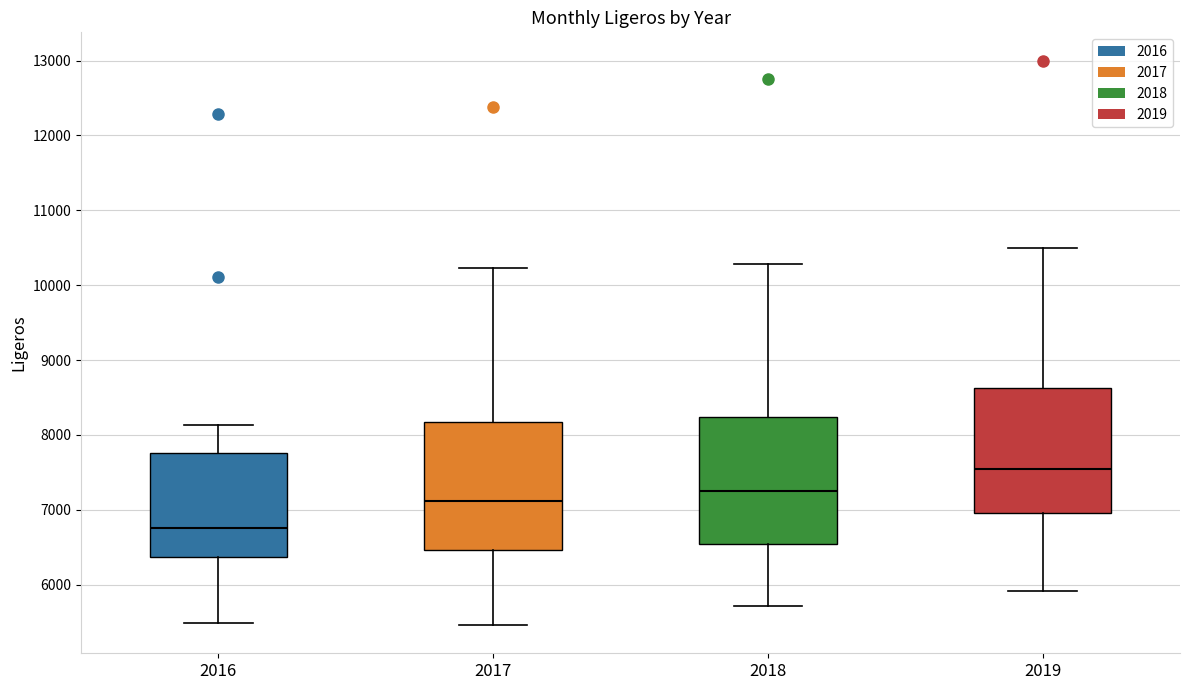

Where does the upper whisker of the box at x = 2018 end on the y-axis? The values are not printed on the chart, so give them approximately, as read against the axis.

10300